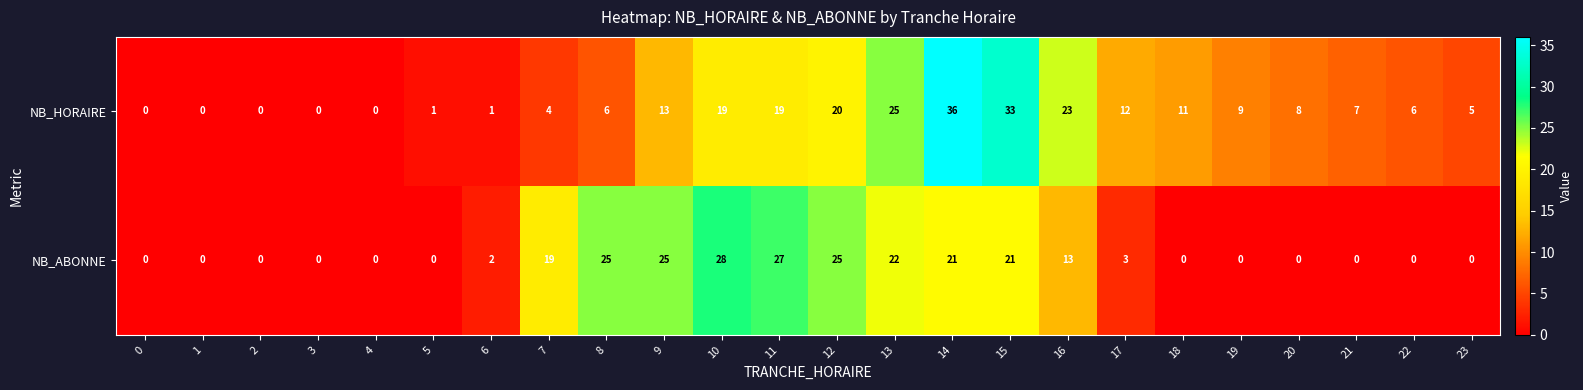

What is the sum of the NB_HORAIRE values at 15 and 6?

34